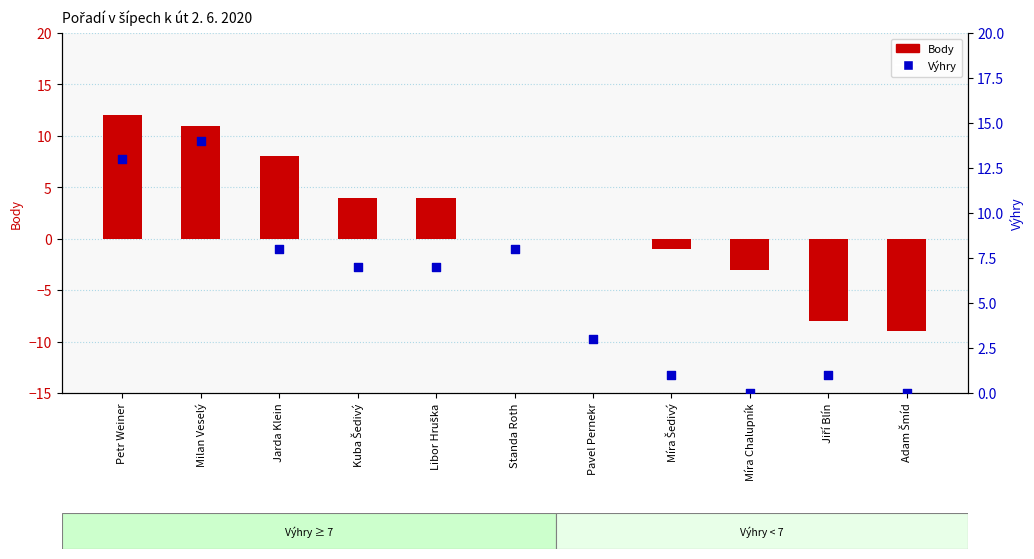

What is the total value across all series at Jarda Klein?

16